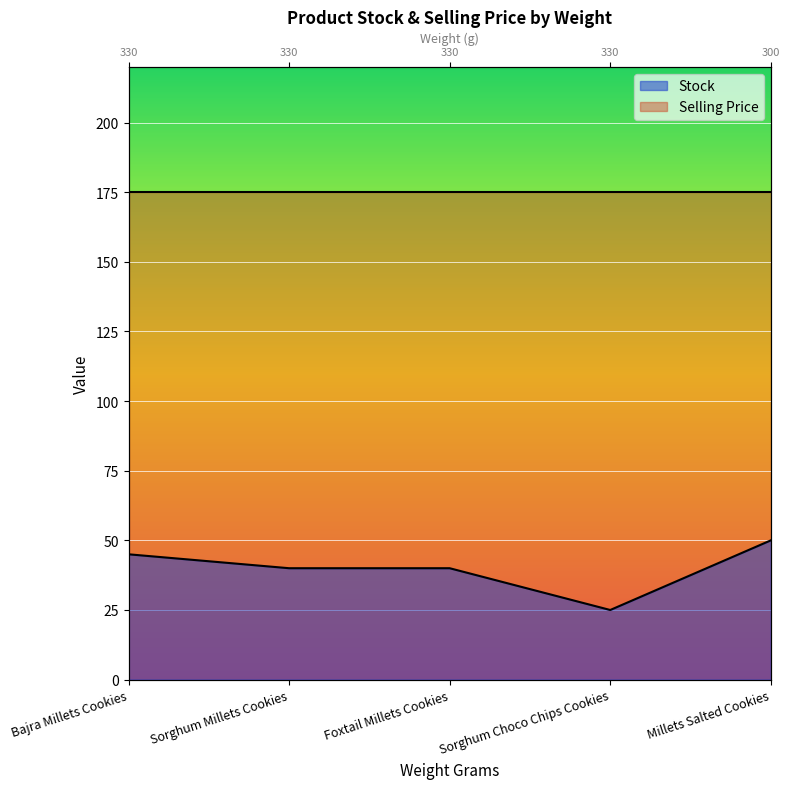

Rank the categories by value from highest to lowest.

Millets Salted Cookies, Bajra Millets Cookies, Sorghum Millets Cookies, Foxtail Millets Cookies, Sorghum Choco Chips Cookies